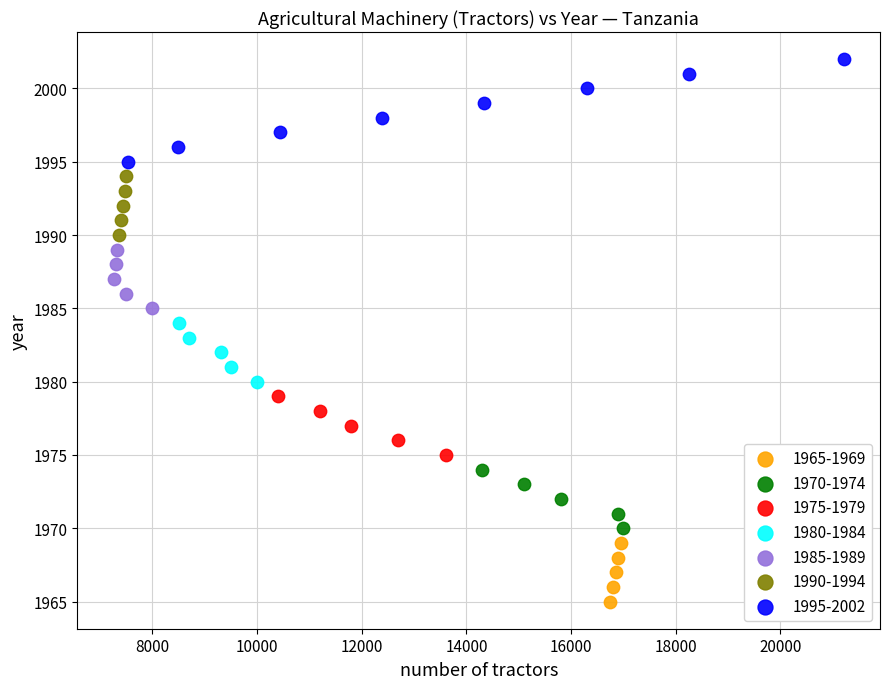

Which series reaches the minimum Y coordinate?

1965-1969